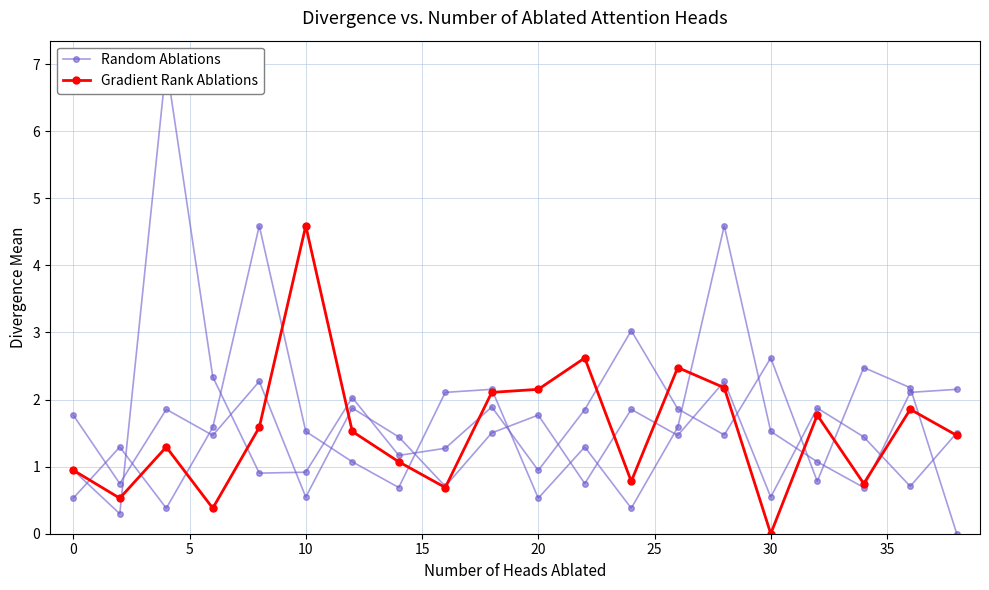

What is the difference between the maximum and minimum values in the Random Ablations series?

7.0